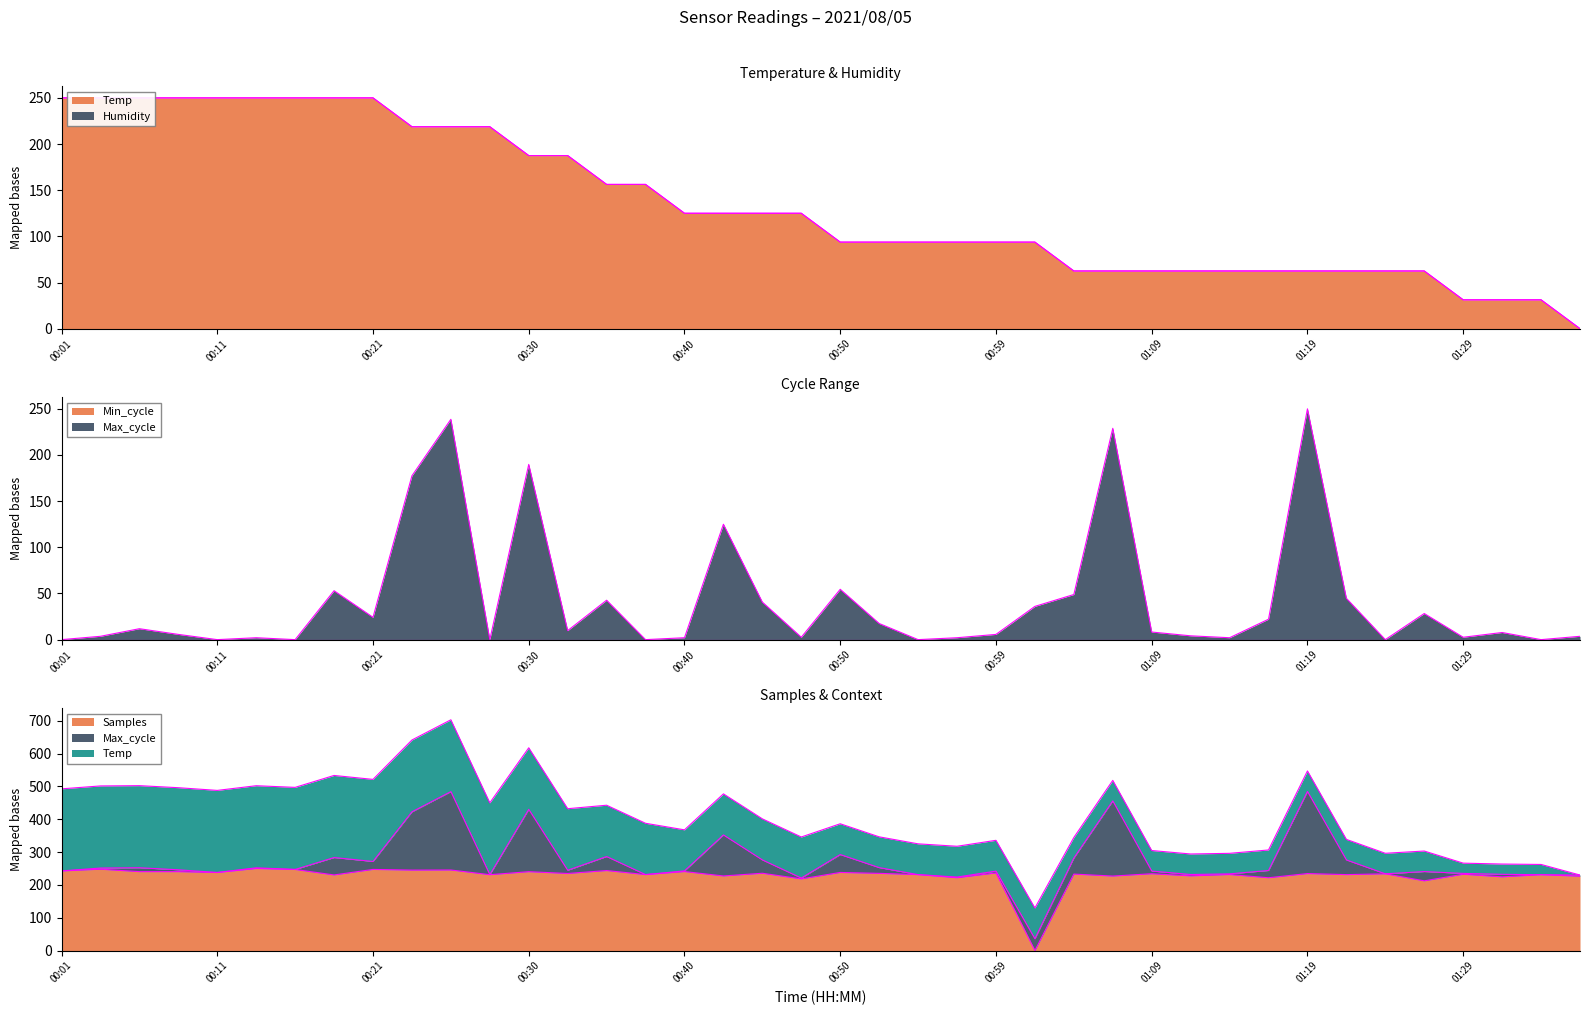

Is it true that Max_cycle equals 48.9 at 01:04?

True